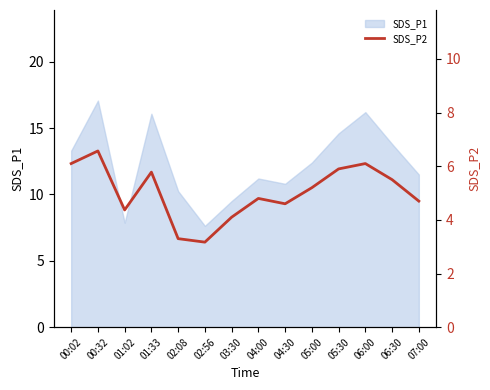

Which label corresponds to the largest value in the chart?

00:32